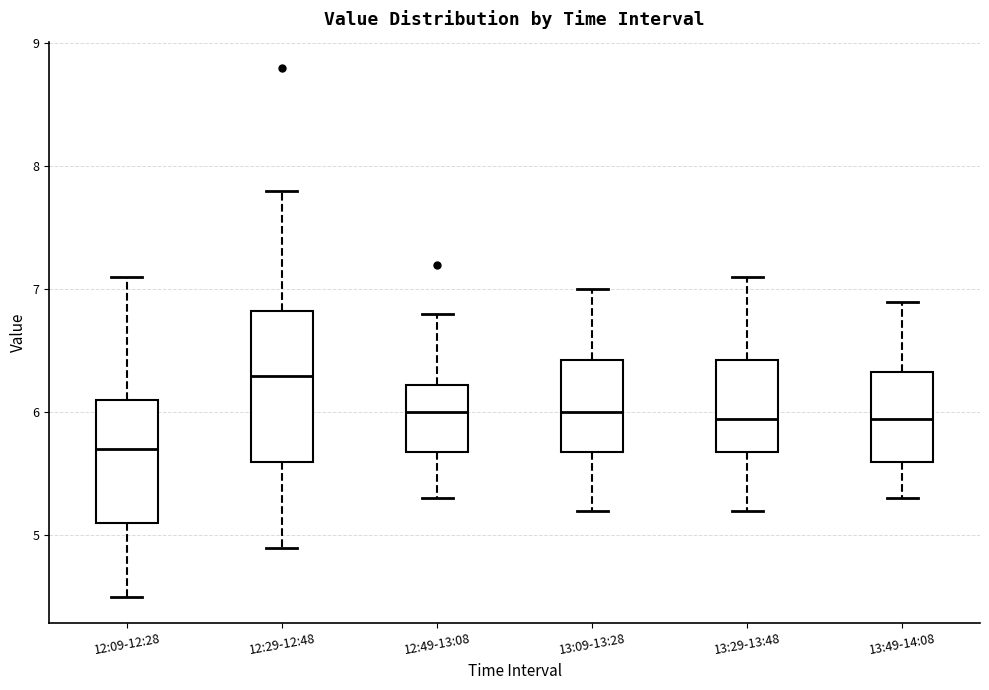

Reading left to right, transcribe this box plot: for each box, give where its median line is, the range the box spans, and where its two whiskers end, as read against the y-axis. The values are not printed on the chart, so give them approximately, as read against the axis.

12:09-12:28: median 5.7, box 5.1 to 6.1, whiskers 4.5 to 7.1
12:29-12:48: median 6.3, box 5.6 to 6.8, whiskers 4.9 to 7.8
12:49-13:08: median 6.0, box 5.7 to 6.2, whiskers 5.3 to 6.8
13:09-13:28: median 6.0, box 5.7 to 6.4, whiskers 5.2 to 7.0
13:29-13:48: median 6.0, box 5.7 to 6.4, whiskers 5.2 to 7.1
13:49-14:08: median 6.0, box 5.6 to 6.3, whiskers 5.3 to 6.9